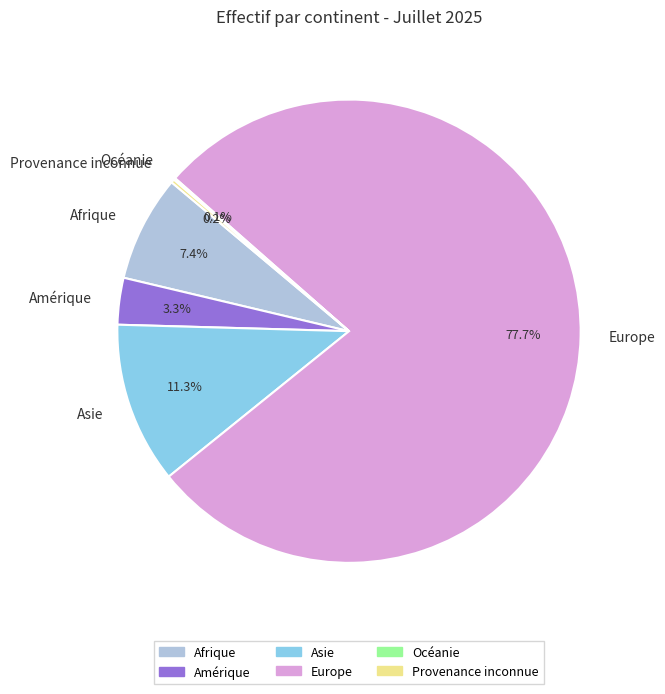

Which category has the biggest portion of the pie?

Europe